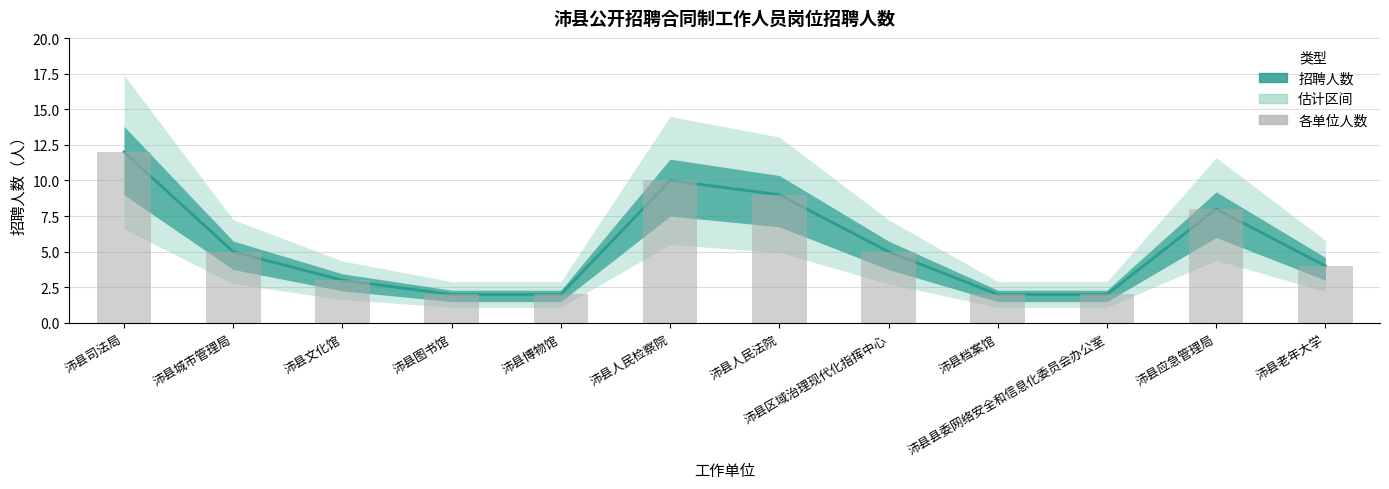

Count the number of values greater than 5.

4